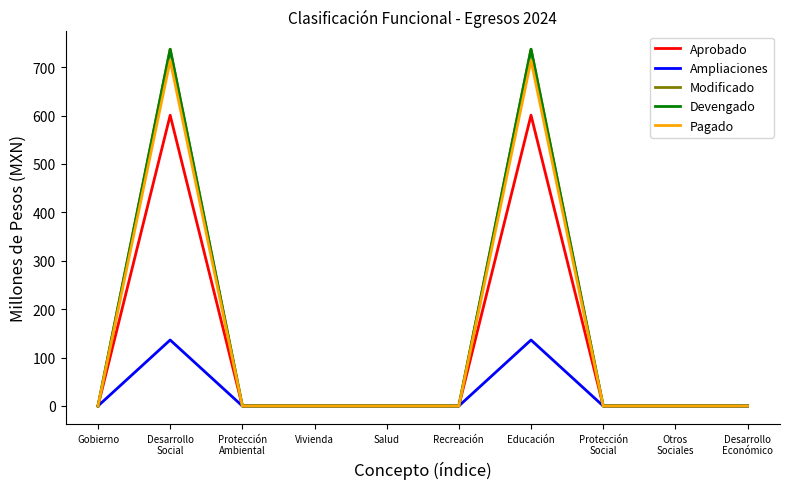

True or false: Aprobado has more than 1 points higher than both neighbors.

True